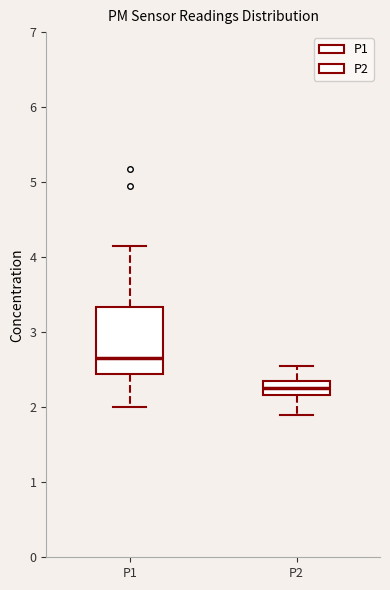

Comparing the boxes themselves (not the whiskers), which one is the tallest?

P1